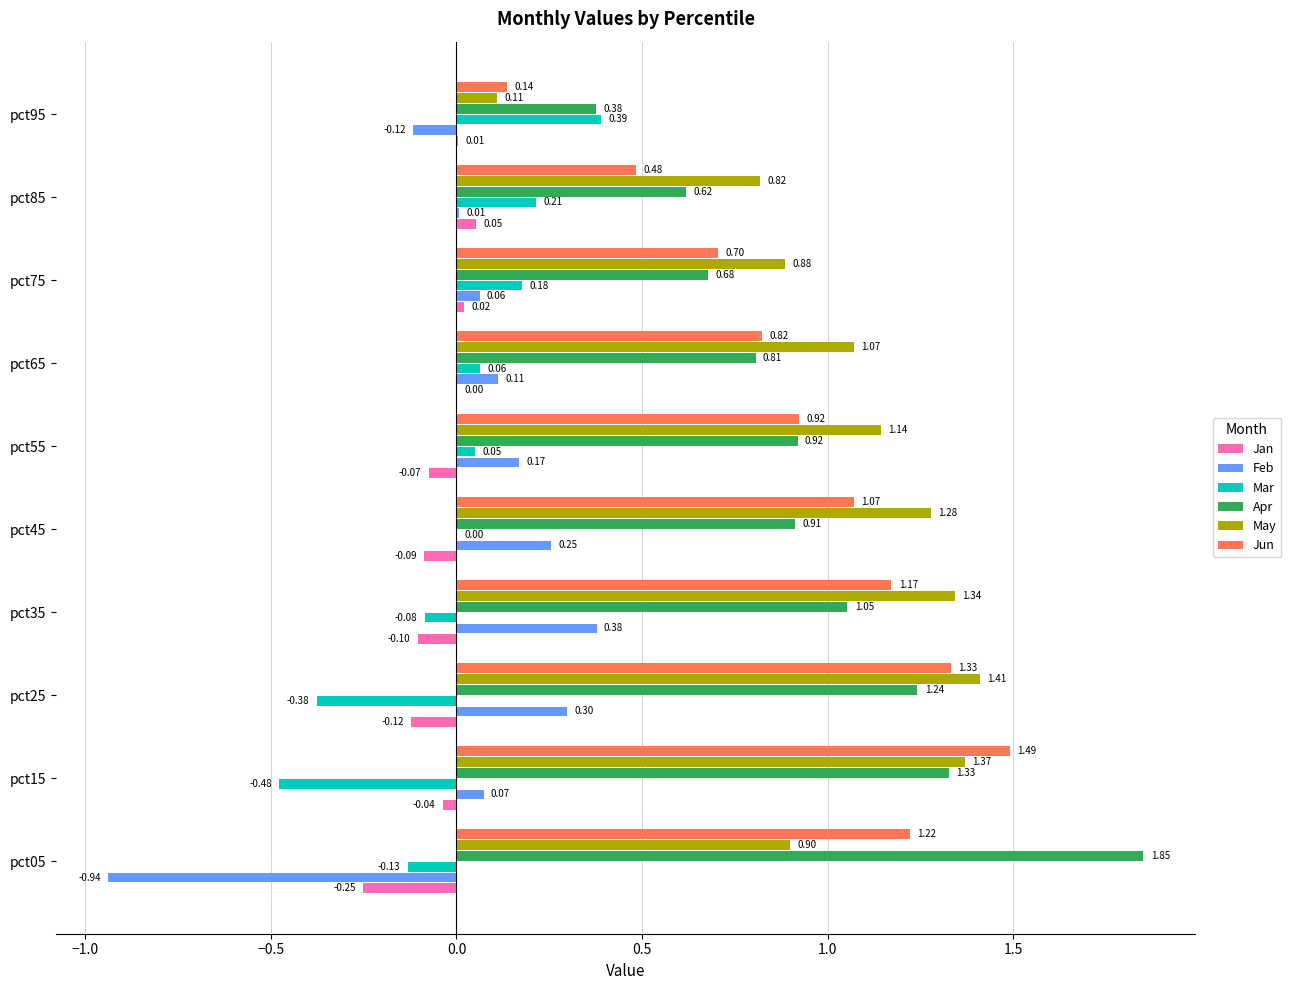

Which series has the largest total across all categories?

May